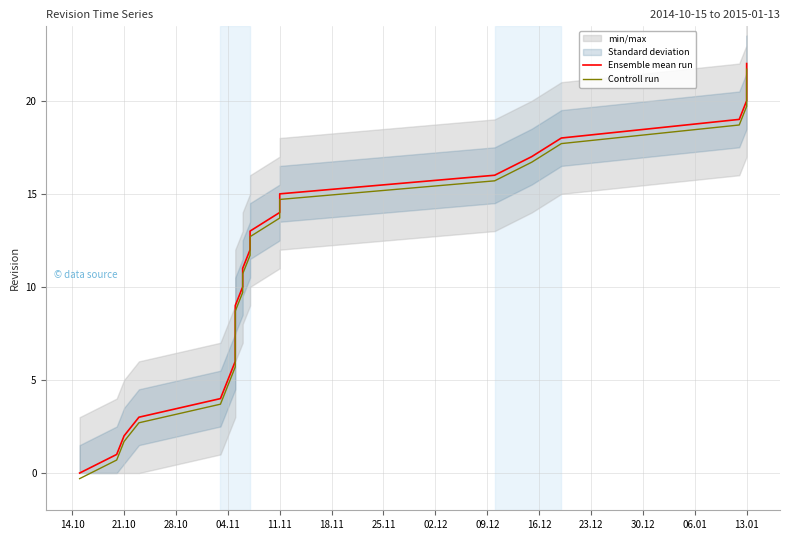

How many values in Controll run are above zero?

22